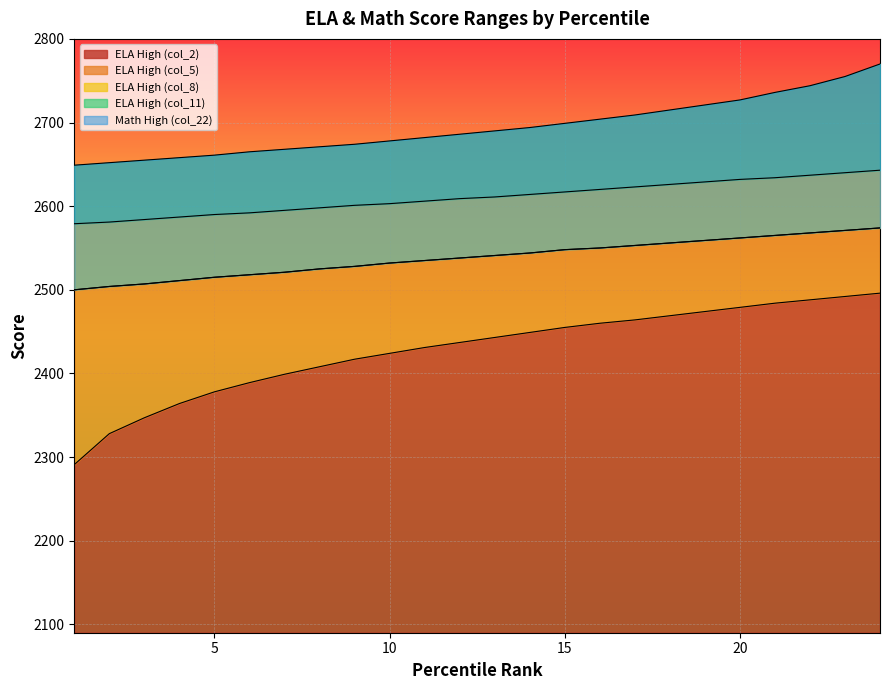

What are all the series names shown in the legend?

ELA High (col_2), ELA High (col_5), ELA High (col_8), ELA High (col_11), Math High (col_22)